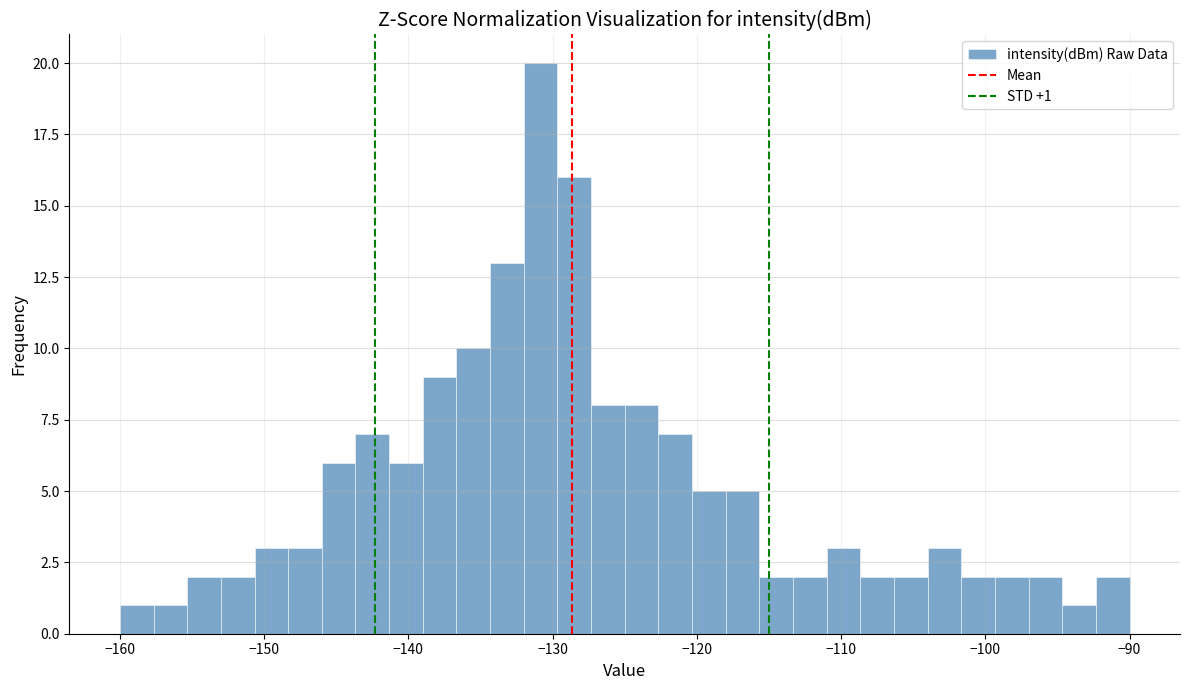

Around what value on the x-axis is the tallest bar? Give the approximate position of its centre, as read against the axis.

-131